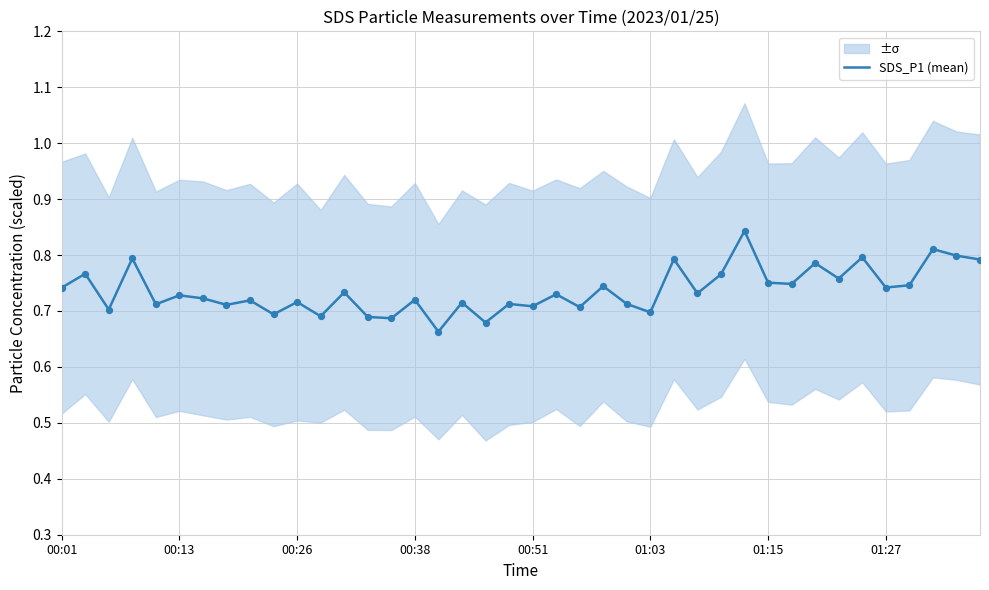

Between 31 and 26, which is larger?

26